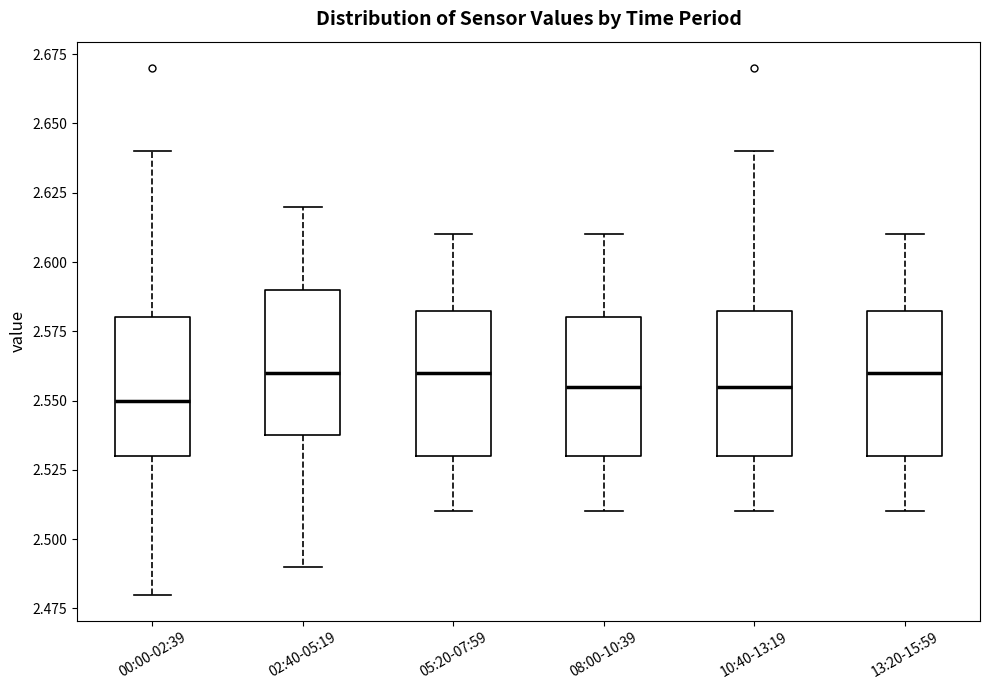

Reading left to right, read every box against the y-axis: the position of its median line, the range the box covers, and the ends of its whiskers. The values are not printed on the chart, so give them approximately, as read against the axis.

00:00-02:39: median 2.550, box 2.530 to 2.580, whiskers 2.480 to 2.640
02:40-05:19: median 2.560, box 2.540 to 2.590, whiskers 2.490 to 2.620
05:20-07:59: median 2.560, box 2.530 to 2.585, whiskers 2.510 to 2.610
08:00-10:39: median 2.555, box 2.530 to 2.580, whiskers 2.510 to 2.610
10:40-13:19: median 2.555, box 2.530 to 2.585, whiskers 2.510 to 2.640
13:20-15:59: median 2.560, box 2.530 to 2.585, whiskers 2.510 to 2.610